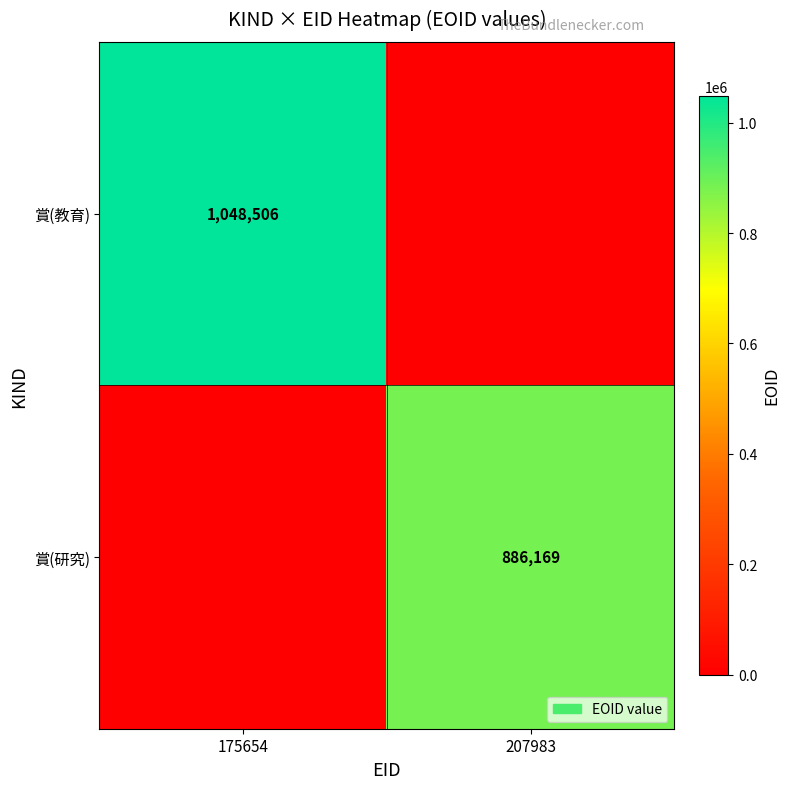

The 賞(教育) series shows 493684 at 175654. True or false?

False